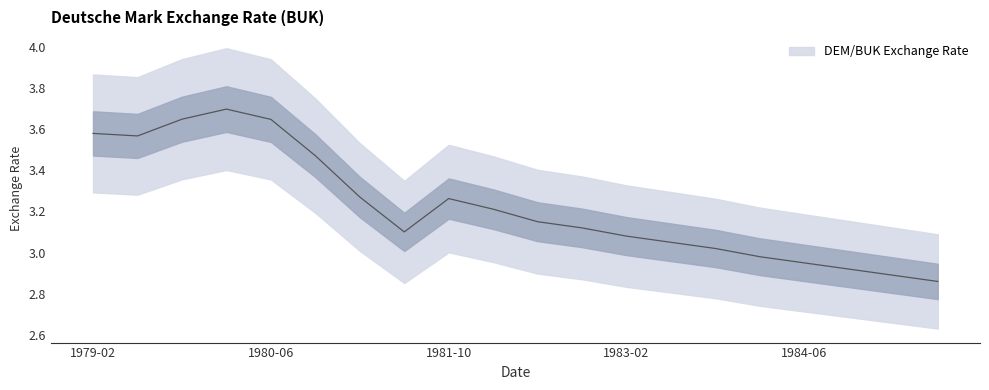

The chart shows a value of 3.3 at 1981-02. True or false?

True